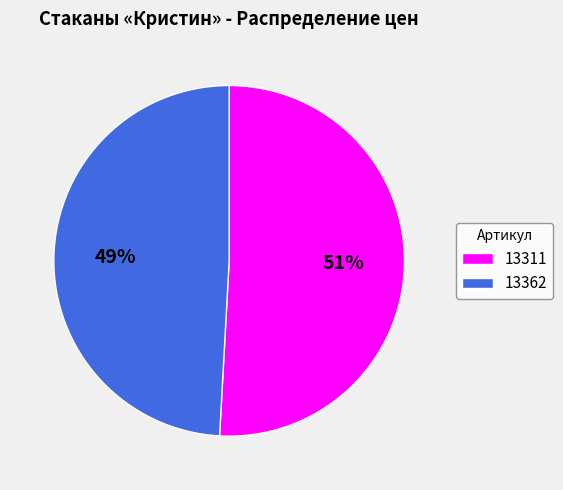

How many slices are in this pie chart?

2